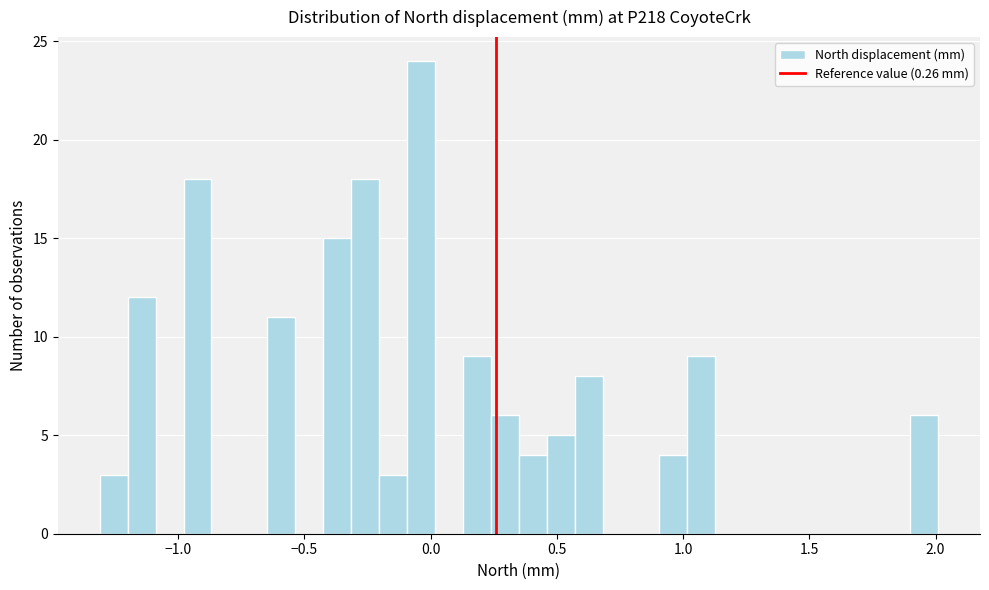

Read against the x-axis, roughly where is the centre of the tallest bar?

-0.05